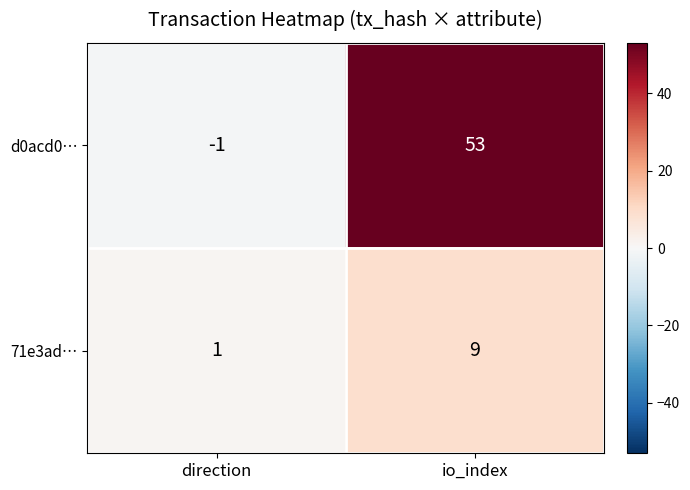

The value of d0acd0… at io_index is 53. True or false?

True